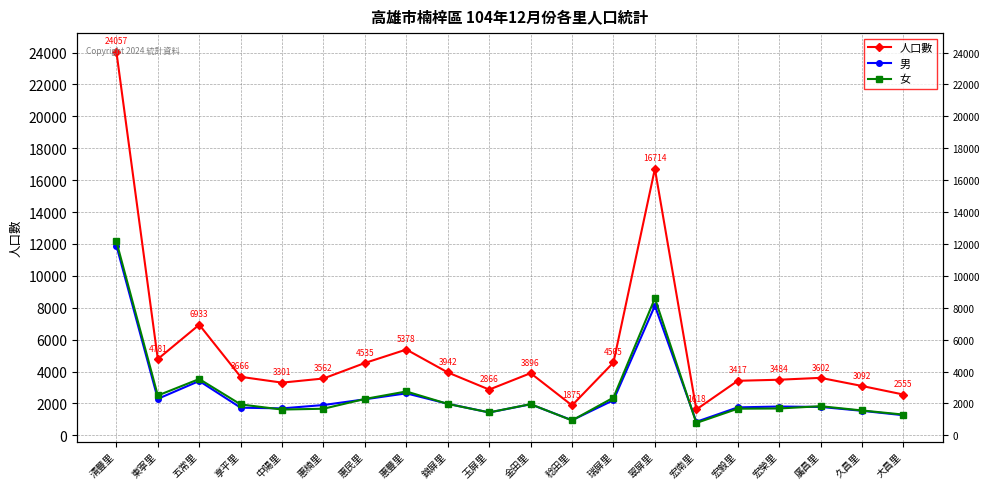

What is the total value across all series at 久昌里?

6184